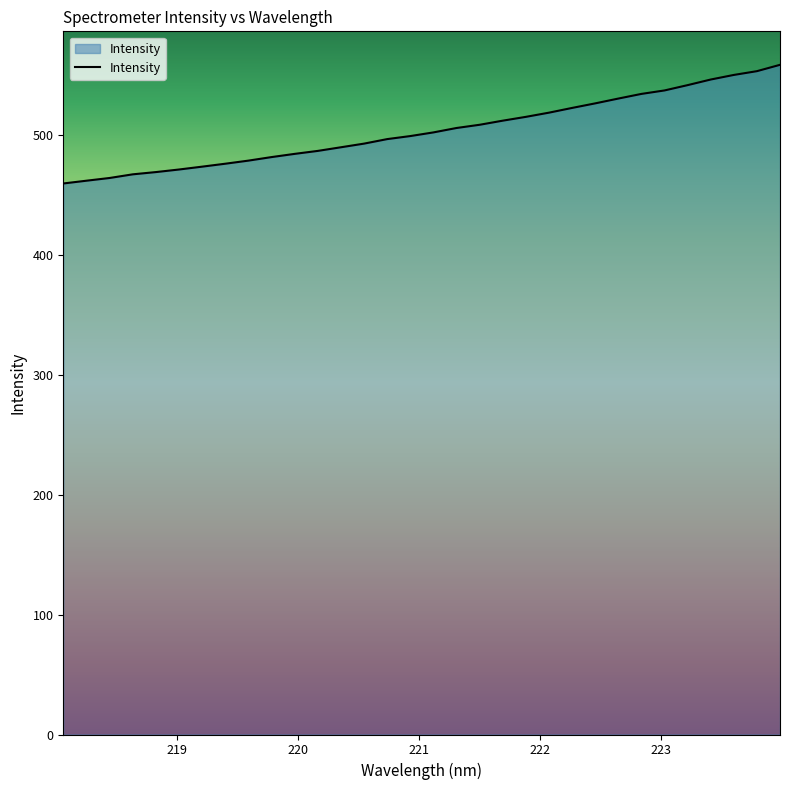

What is the greatest value displayed?

558.7